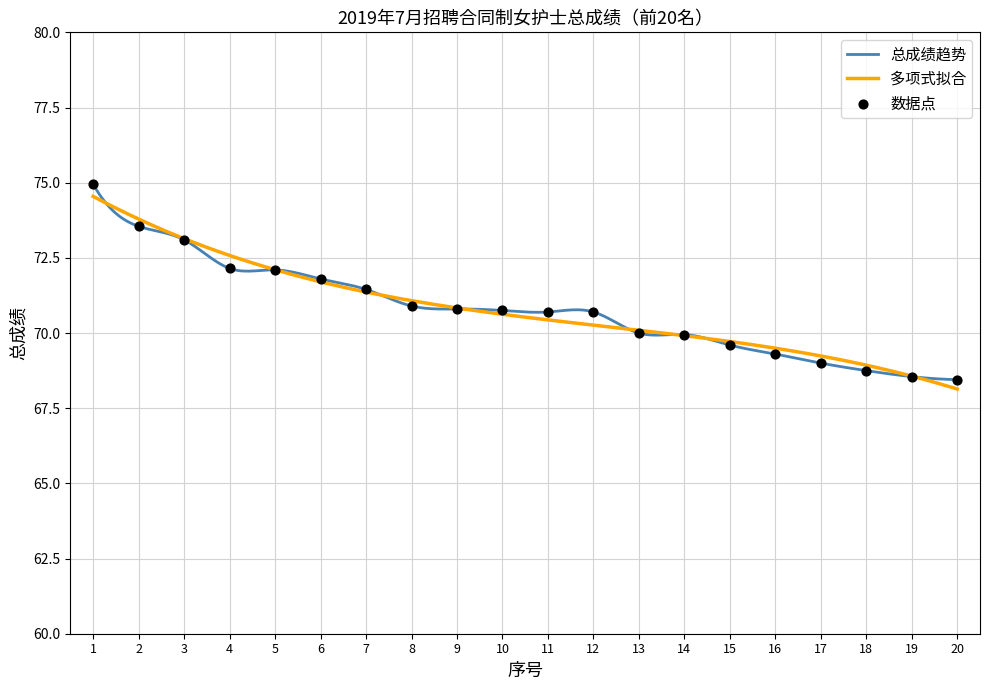

What is the change in value from 4 to 12?

-1.5